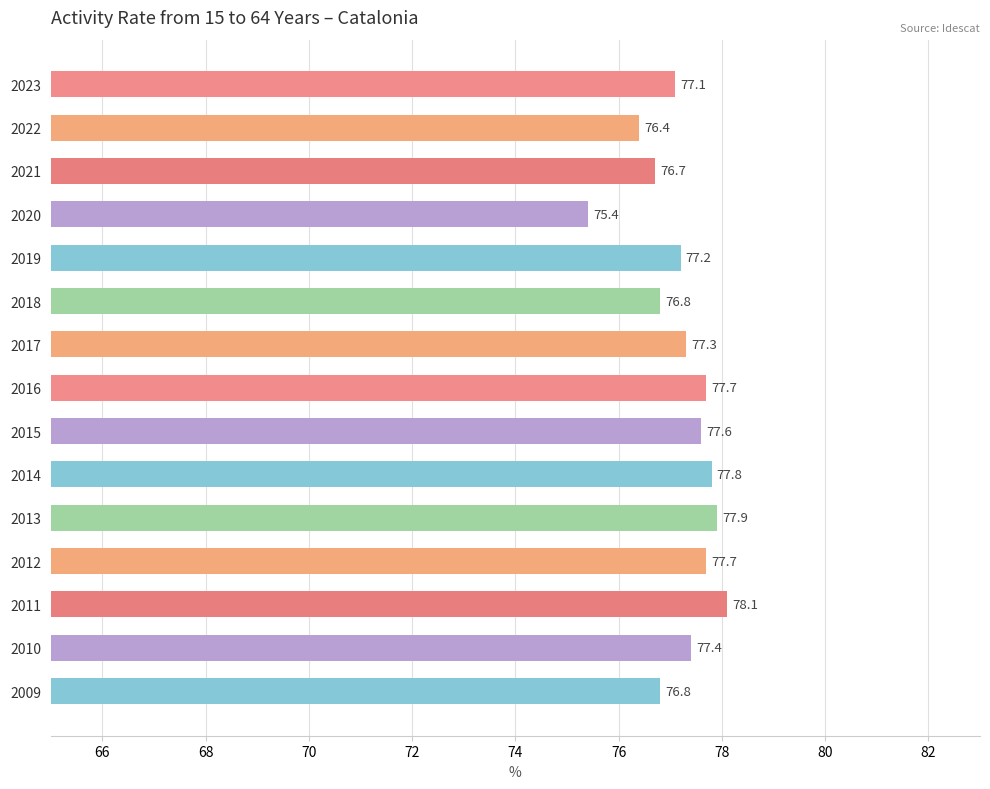

How many bars are there in total?

15